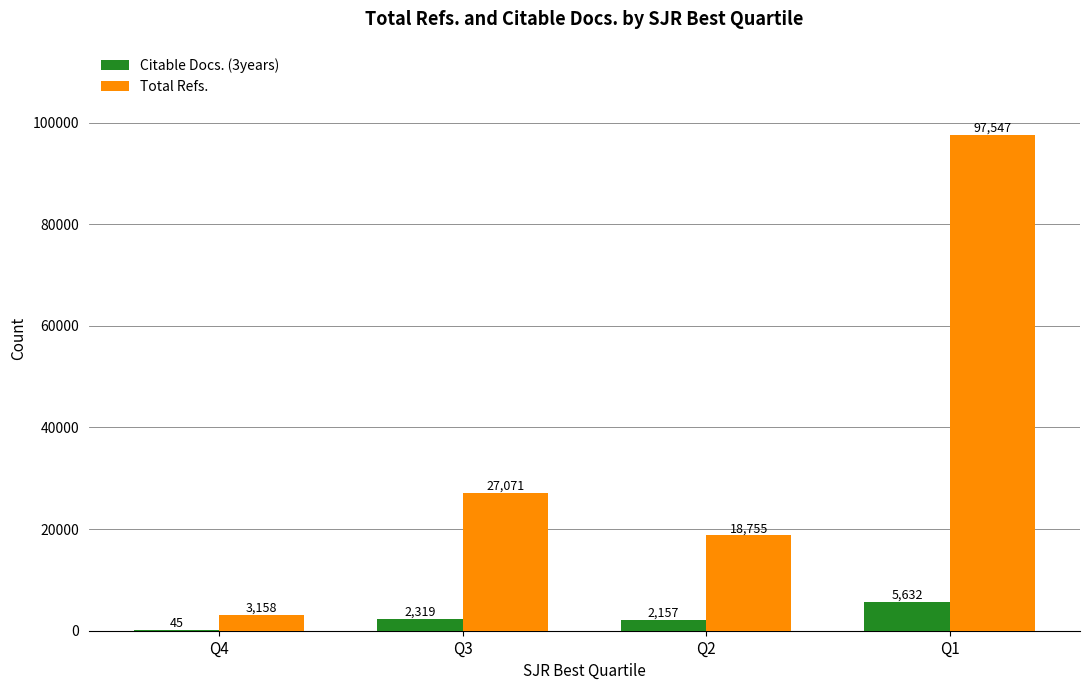

At which category is the sum across all series the highest?

Q1